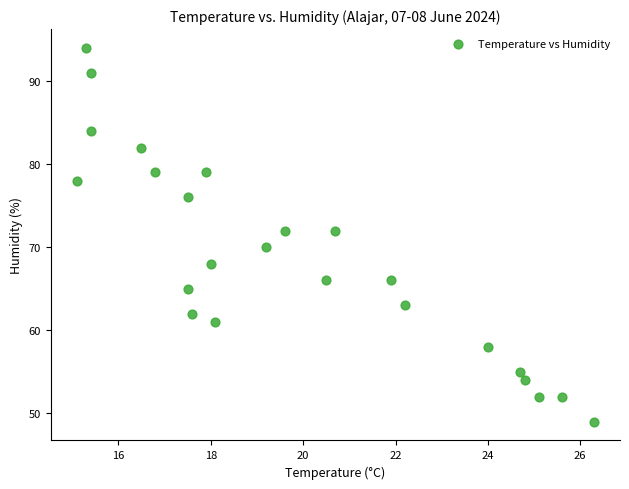

What is the range of Y values (max minus min)?

45